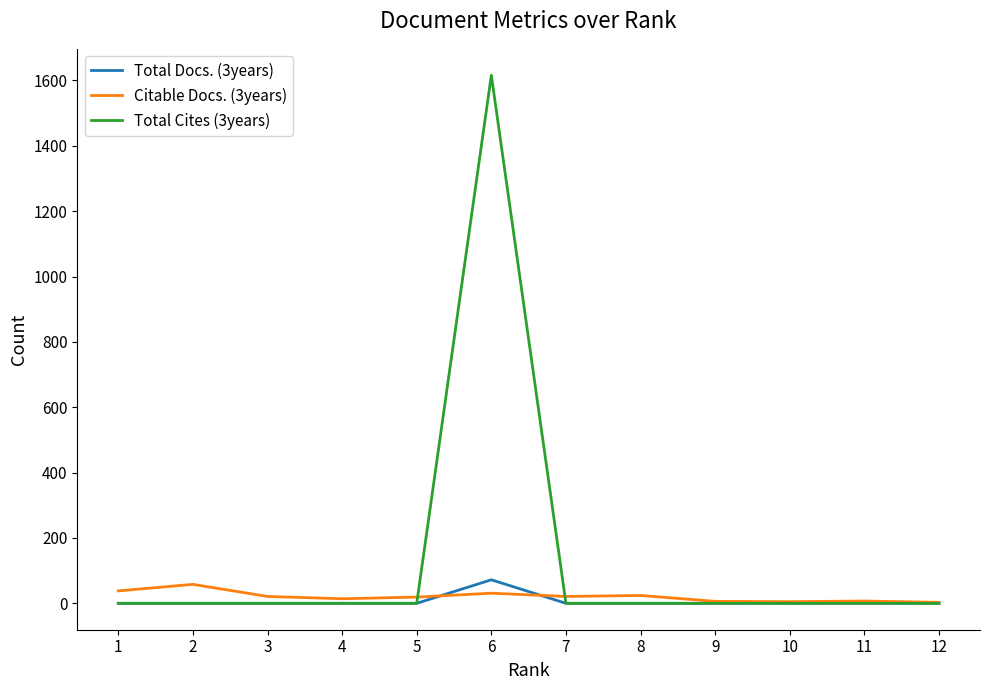

What is the spread (max minus min) of values at 5?

19